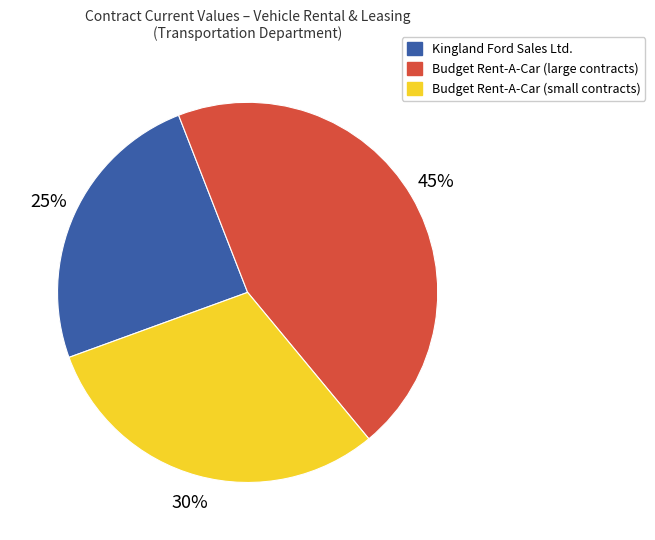

To the nearest percent, what is the average slice percentage?

33%